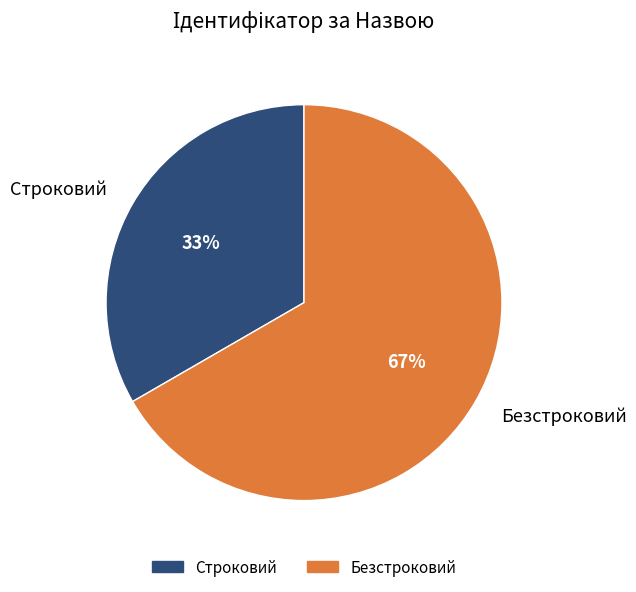

True or false: Безстроковий accounts for 73% of the total.

False